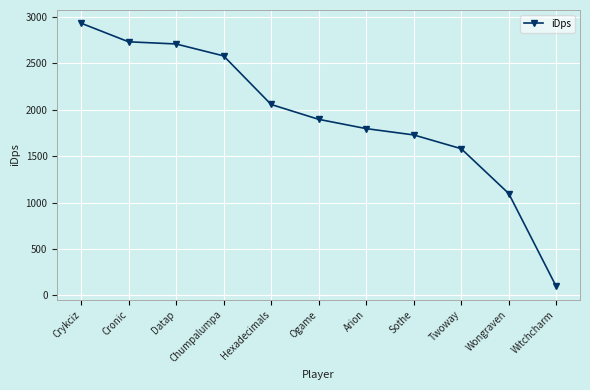

Count the number of data series in this chart.

1